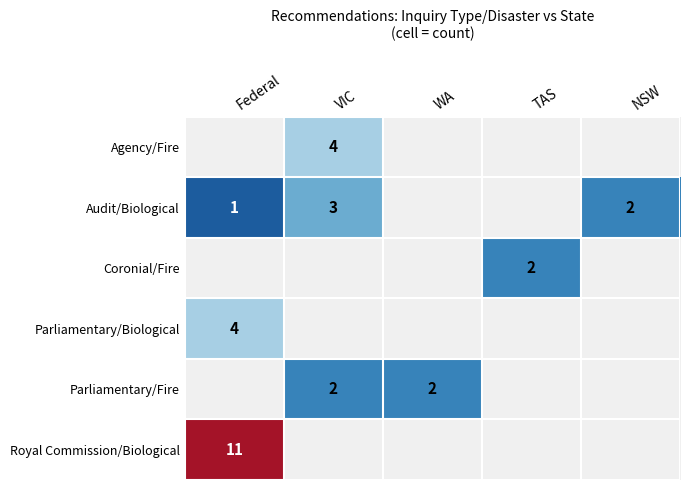

Which label corresponds to the smallest value in the chart?

Federal